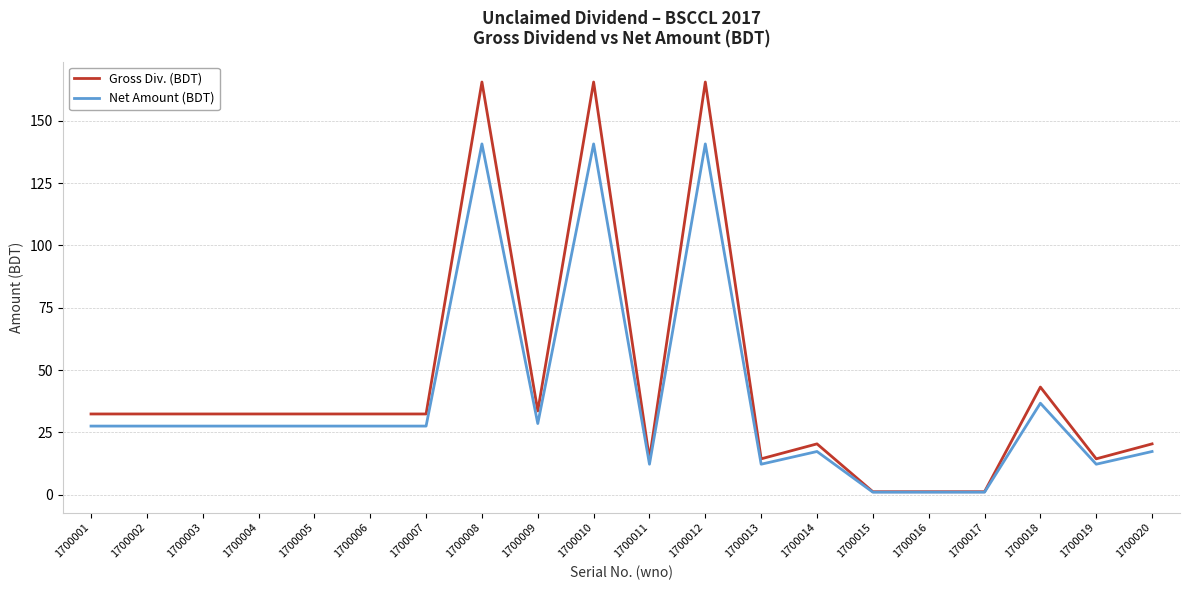

List the series in order of their peak value, highest first.

Gross Div. (BDT), Net Amount (BDT)